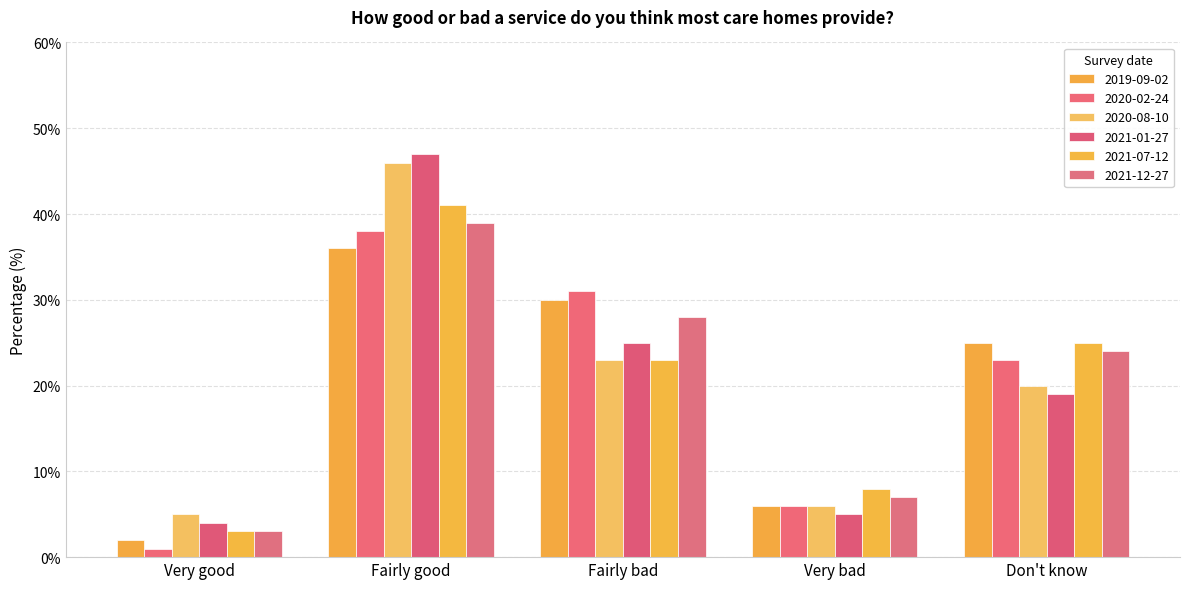

What is the total value across all series at Very good?

18.0